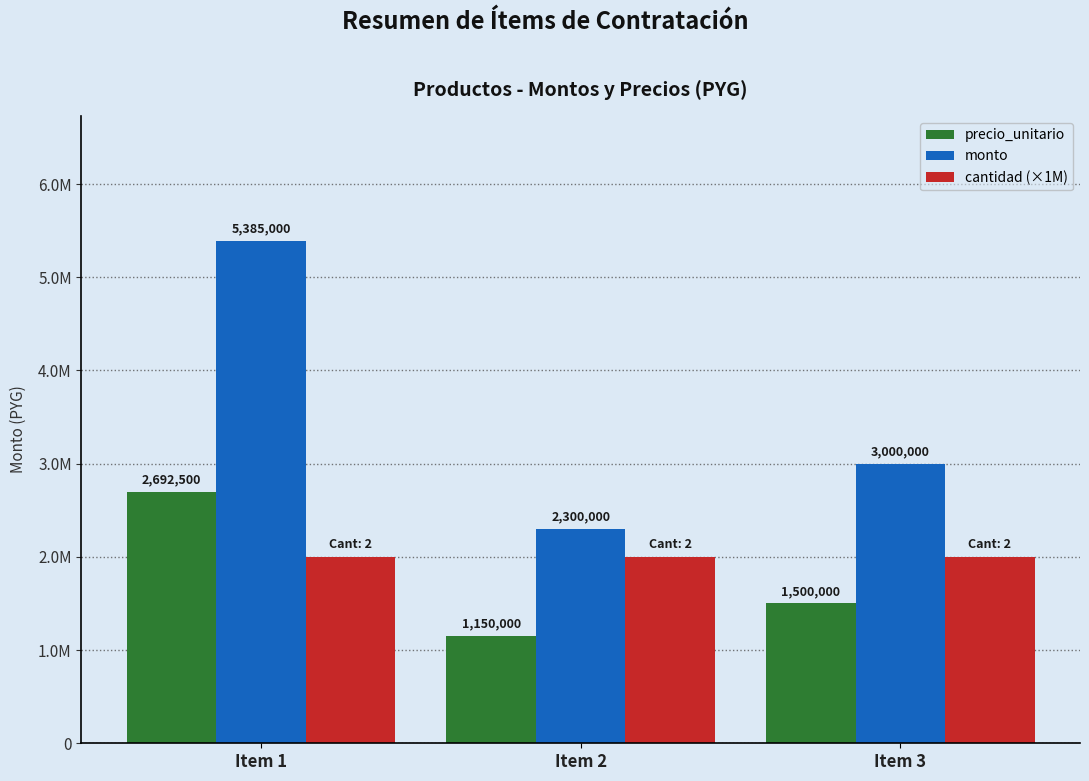

What is the value of the precio_unitario bar at the 1st from the left?

2692500